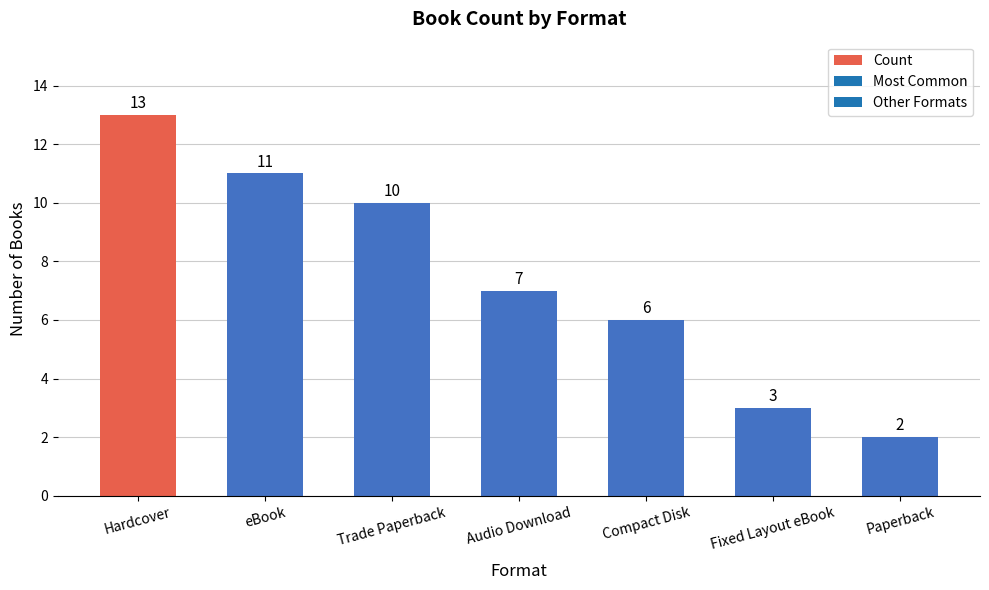

Count the number of data series in this chart.

1